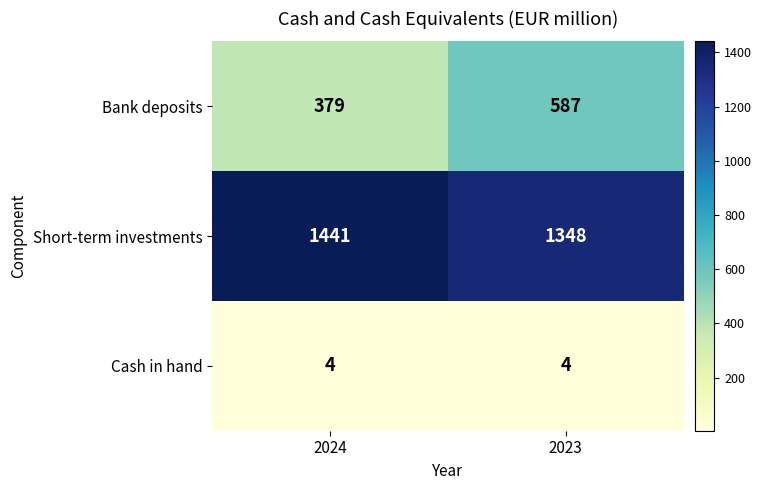

What is the average value of the Cash in hand series?

4